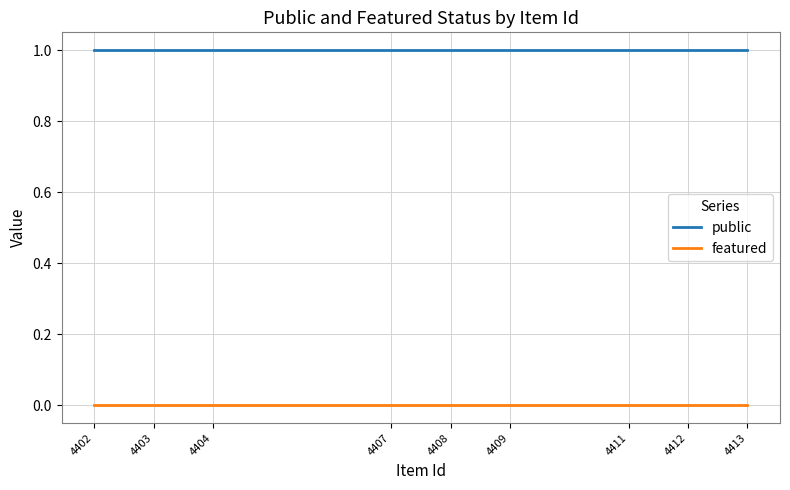

At which category is the sum across all series the highest?

4413